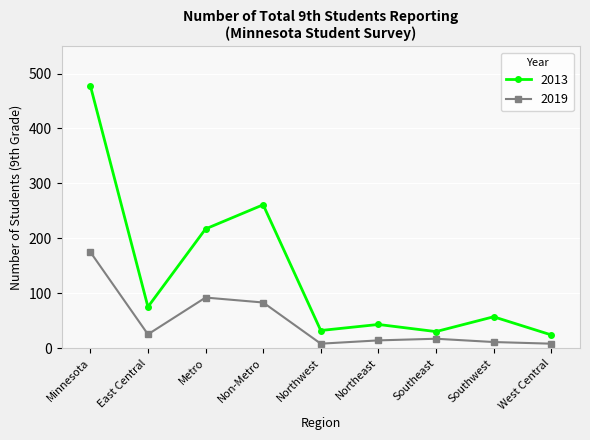

Is it true that 2019 equals 55 at Metro?

False